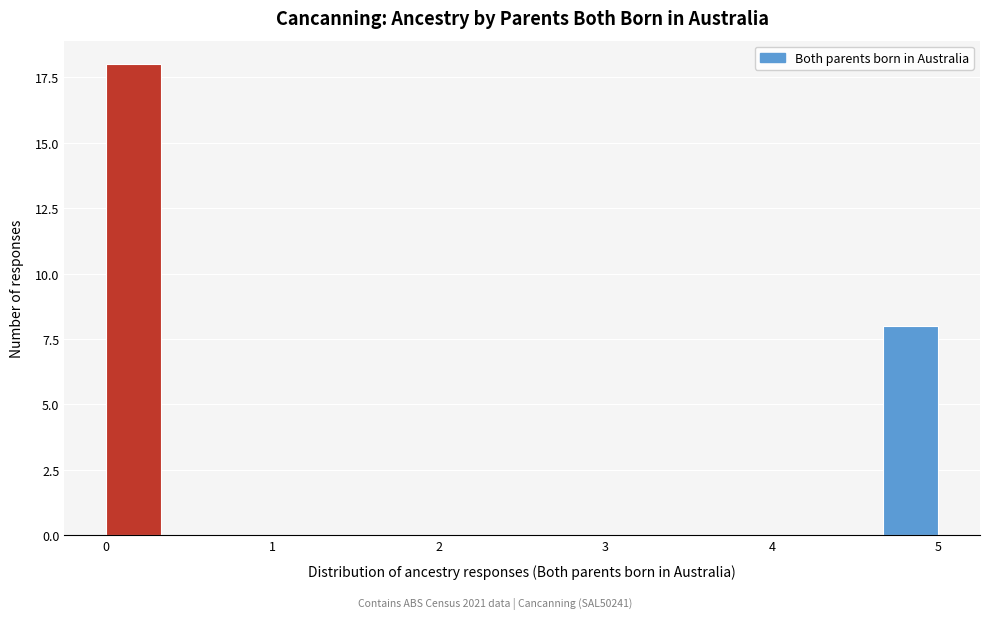

Read against the x-axis, roughly where is the centre of the tallest bar?

0.2